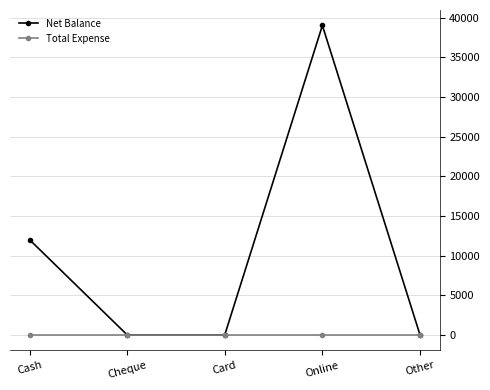

At which label does Net Balance reach its peak?

Online